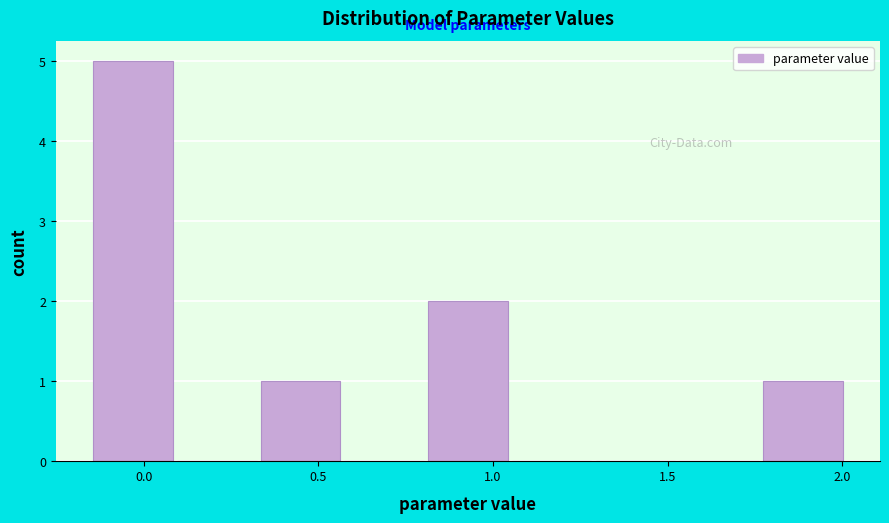

Over which range of the x-axis is the bar tallest?

-0.15 to 0.10